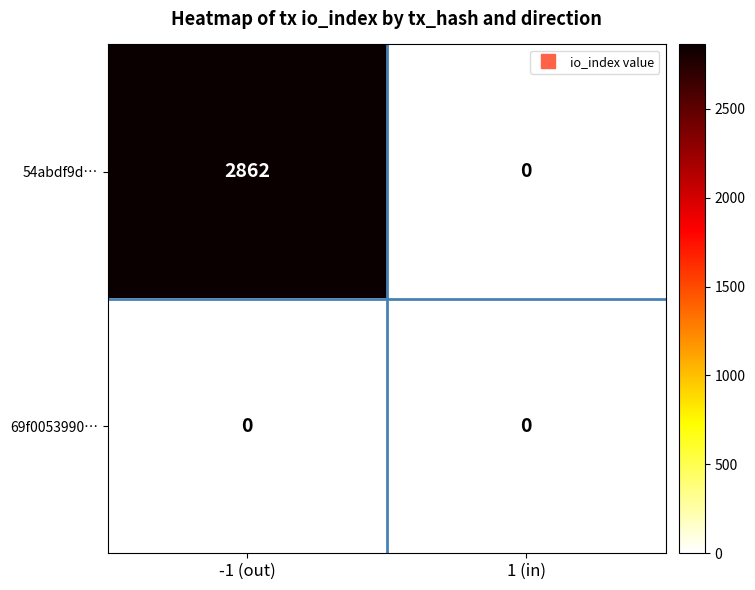

Between -1 (out) and 1 (in), which series saw the biggest shift?

54abdf9d…